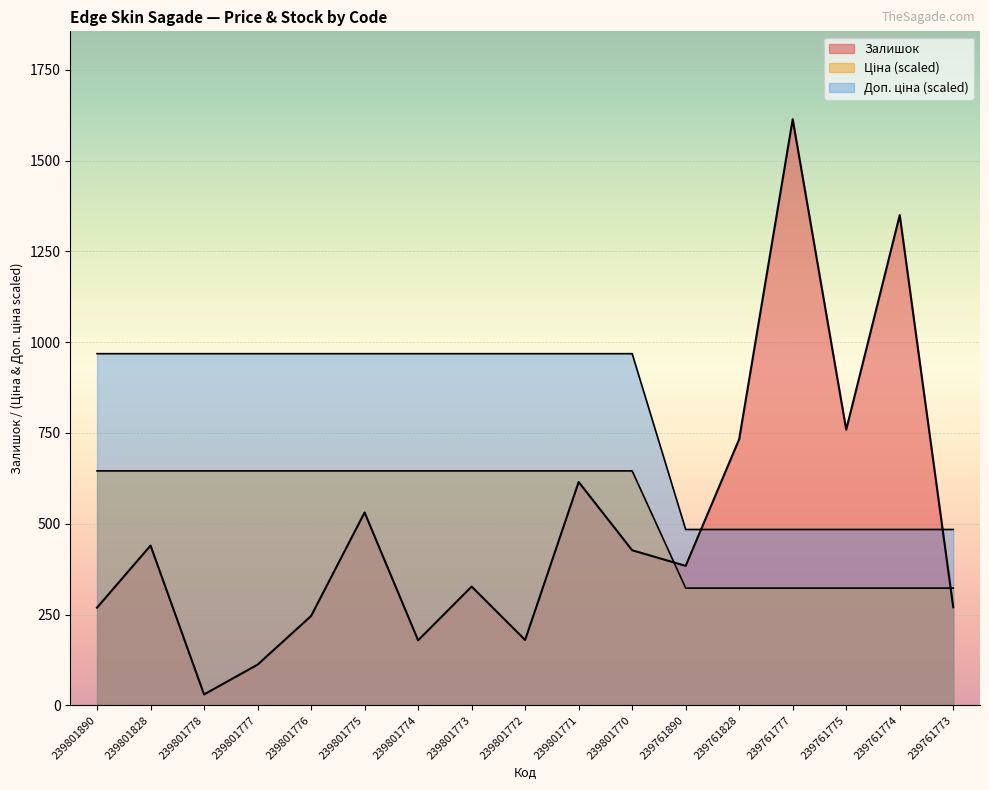

How many lines are shown in the chart?

3